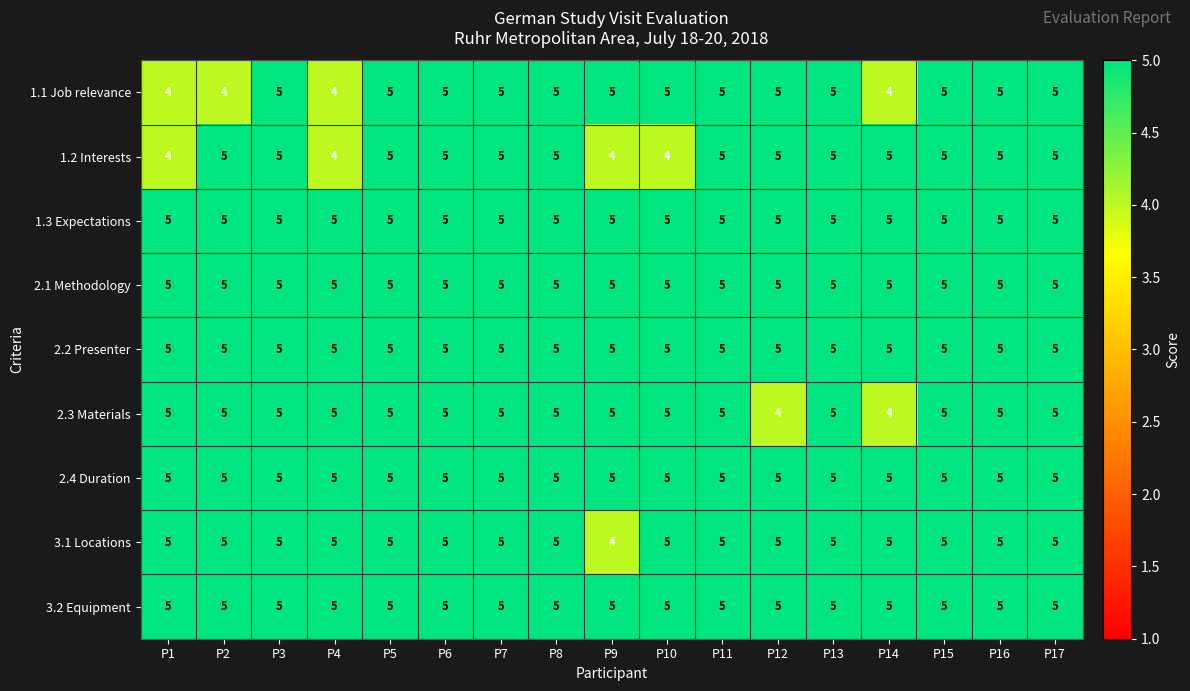

Between P3 and P10, which series saw the biggest shift?

1.2 Interests